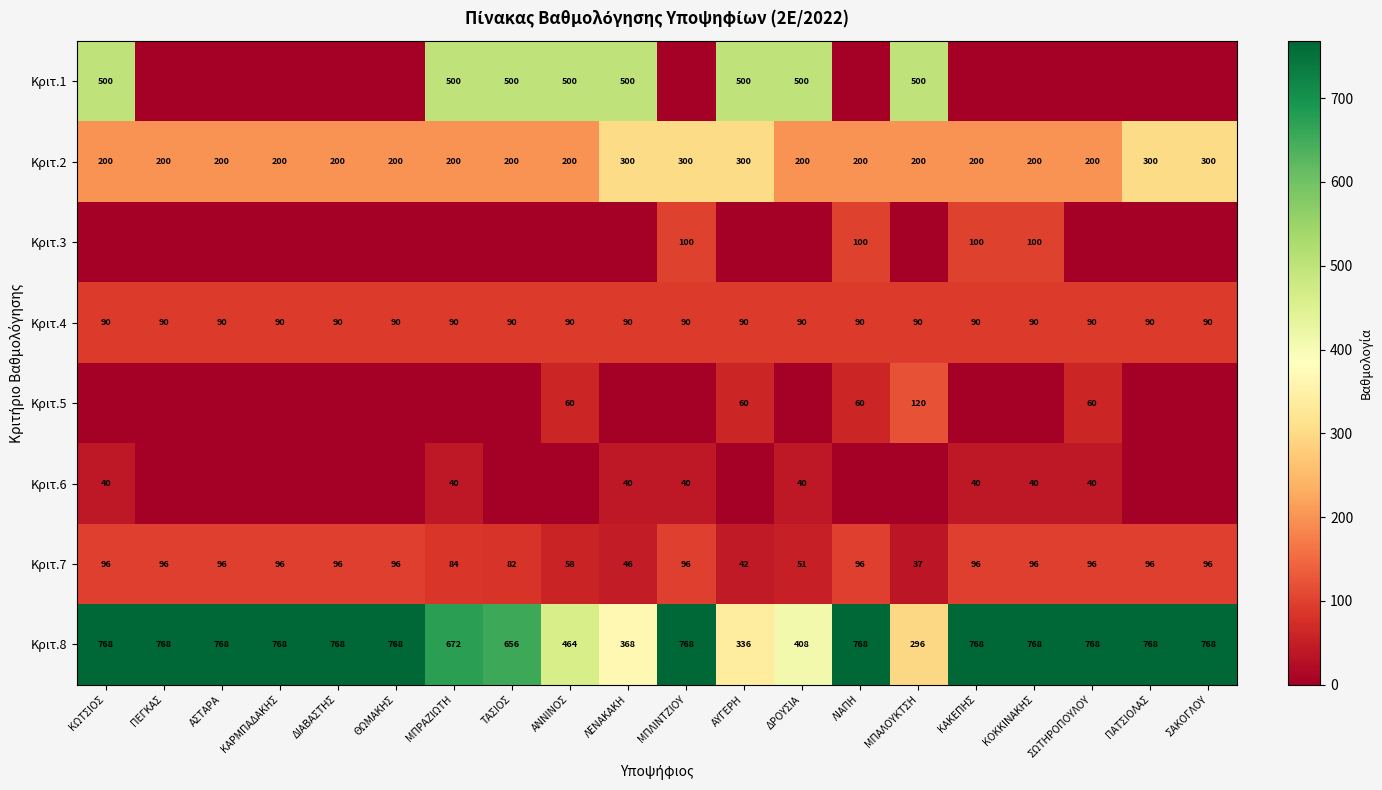

True or false: Κριτ.4 has a value of 90 at ΤΑΣΙΟΣ.

True